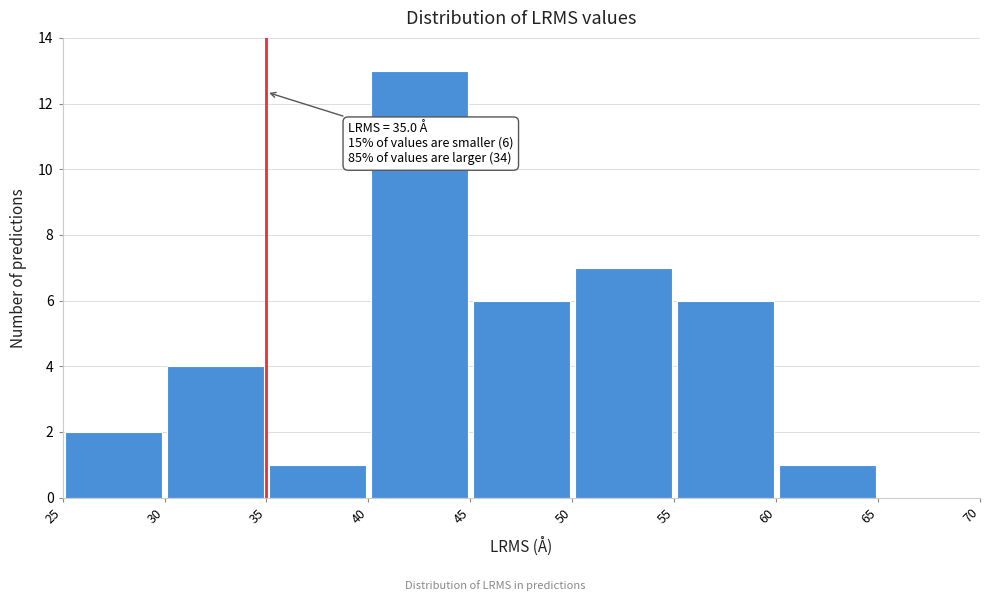

Over which range of the x-axis is the bar tallest?

40 to 45